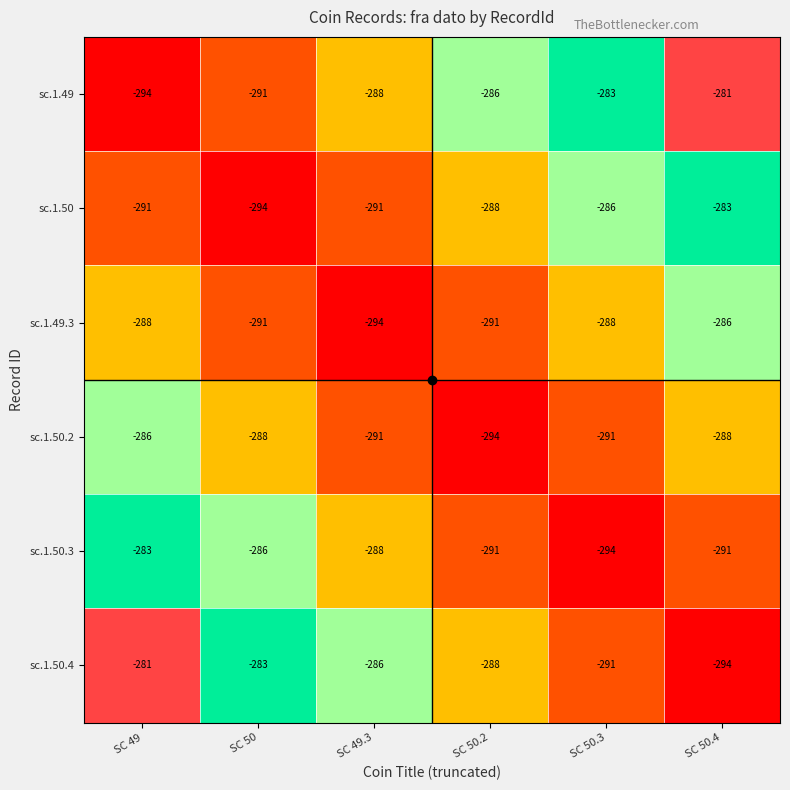

What is the spread (max minus min) of values at SC 49.3?

8